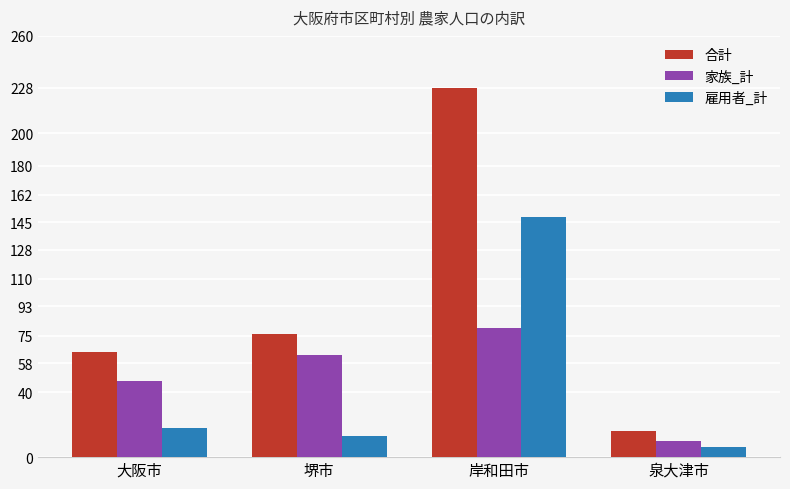

What are all the series names shown in the legend?

合計, 家族_計, 雇用者_計